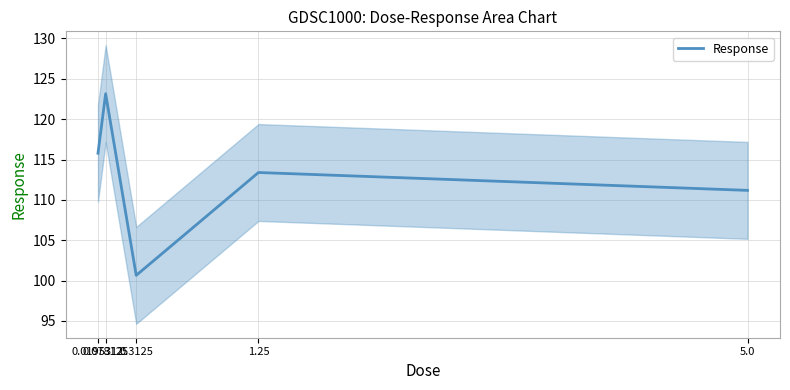

The chart shows a value of 84.9 at 0.078125. True or false?

False